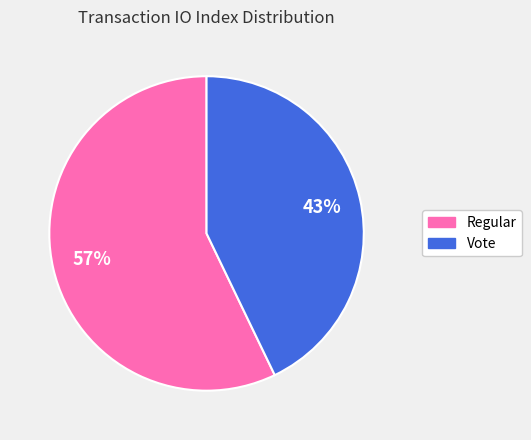

Is it true that Vote is 43% of the pie?

True